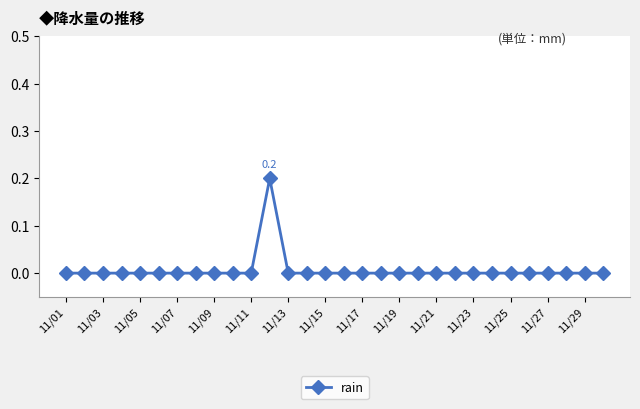

True or false: there are more than 0 points higher than both neighbors.

True